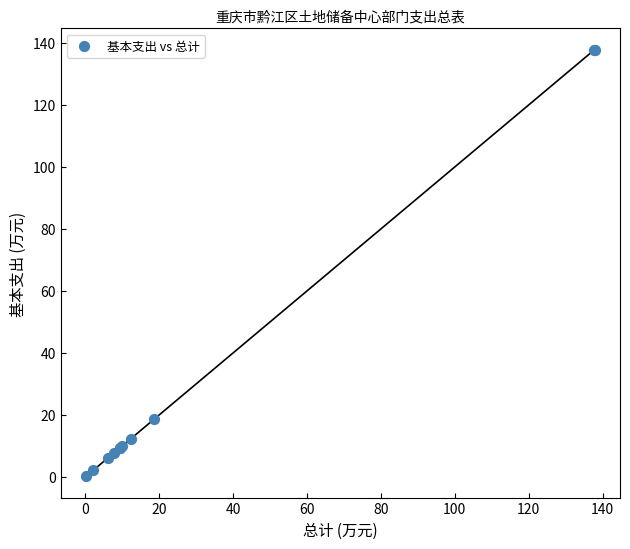

What Y value in the scatter plot is closest to 69?

18.6